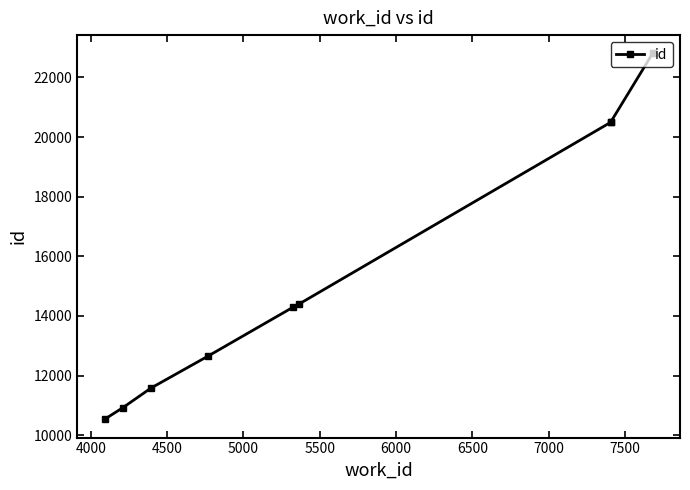

What is the ratio of the value at 6000 to the value at 5000?

1.1